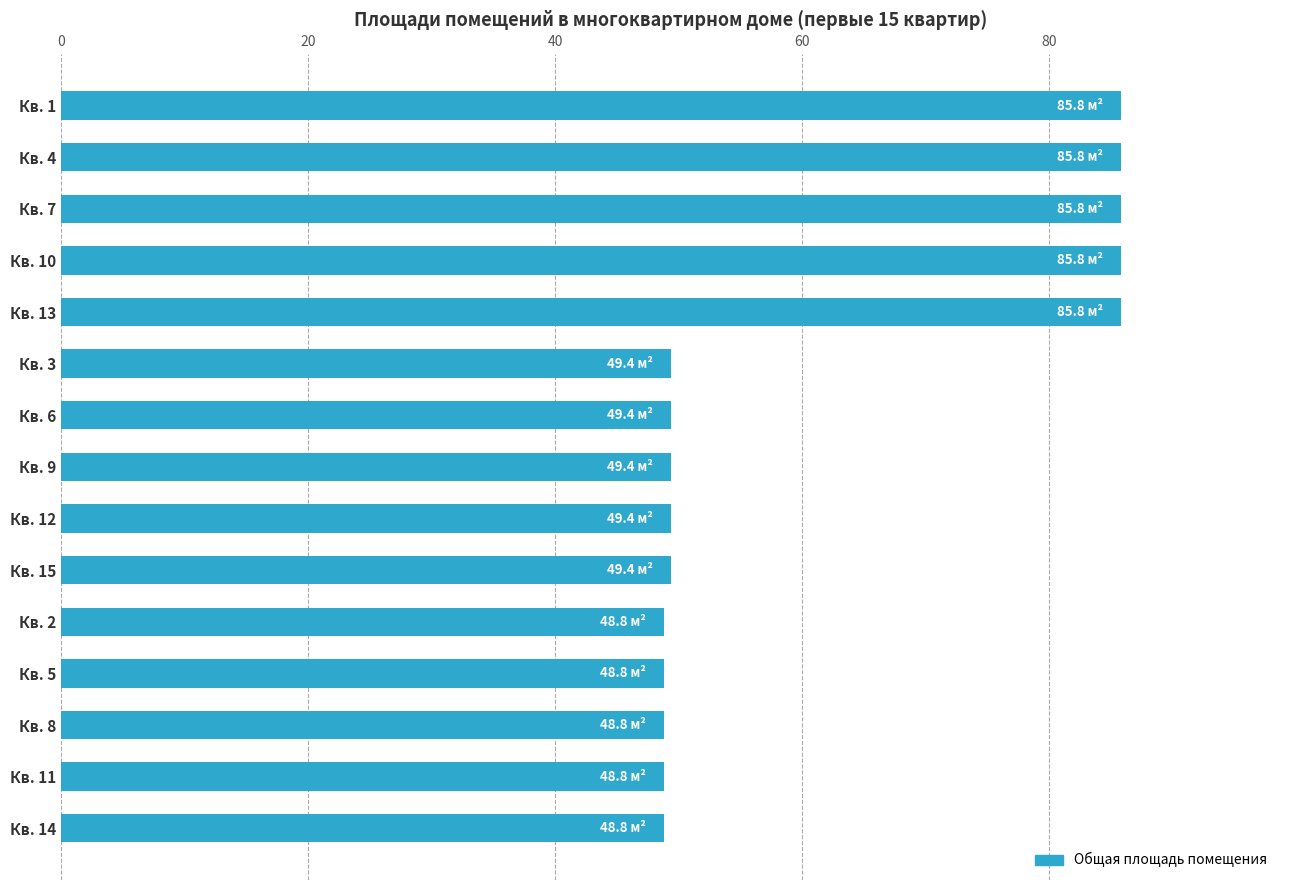

Approximately how many times larger is the value at Кв. 2 compared to Кв. 5?

1.0